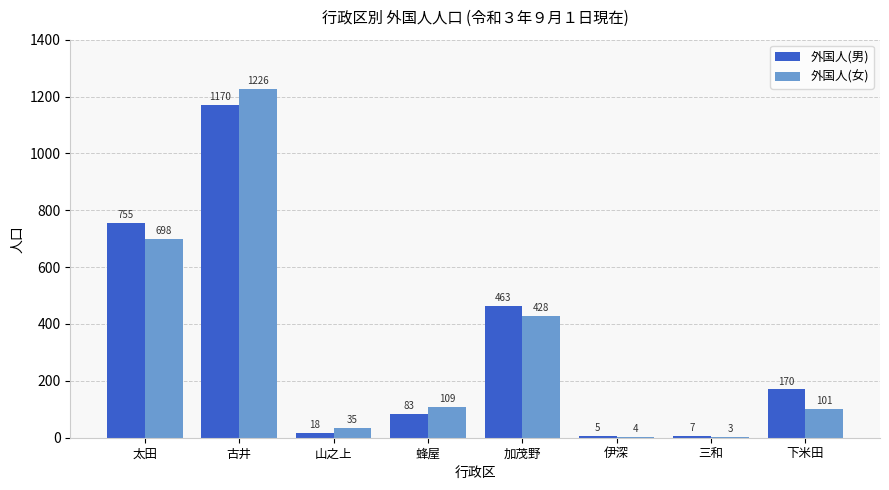

Which series changed the most between 加茂野 and 伊深?

外国人(男)